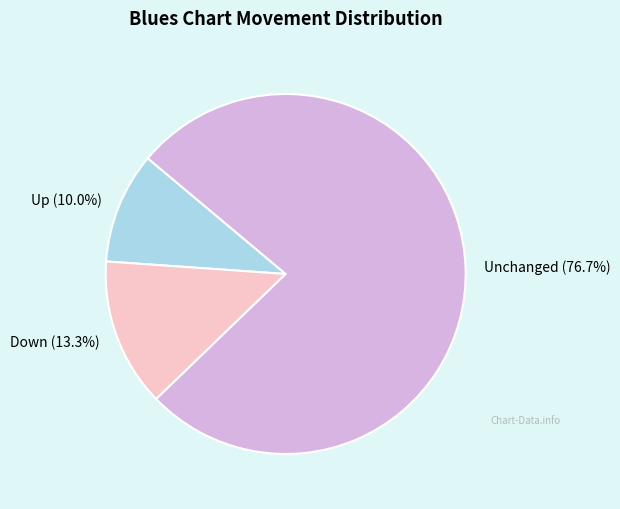

Combined, what portion of the pie is Up and Down?

23.3%